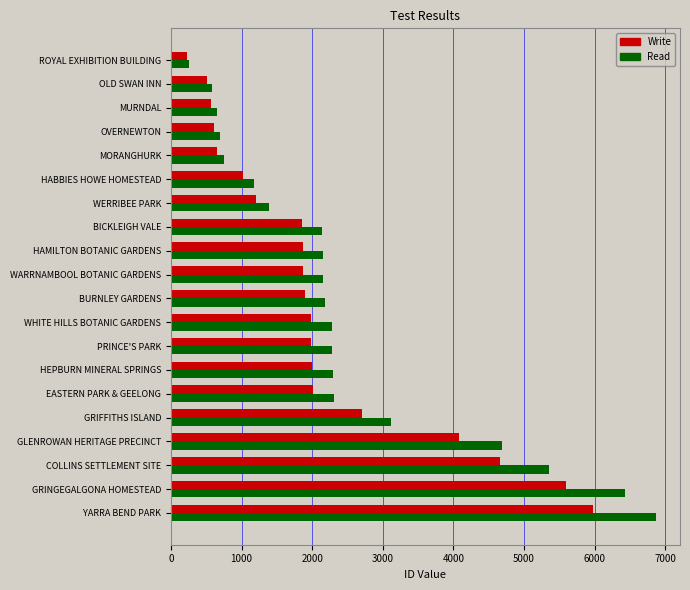

Count the number of data series in this chart.

2